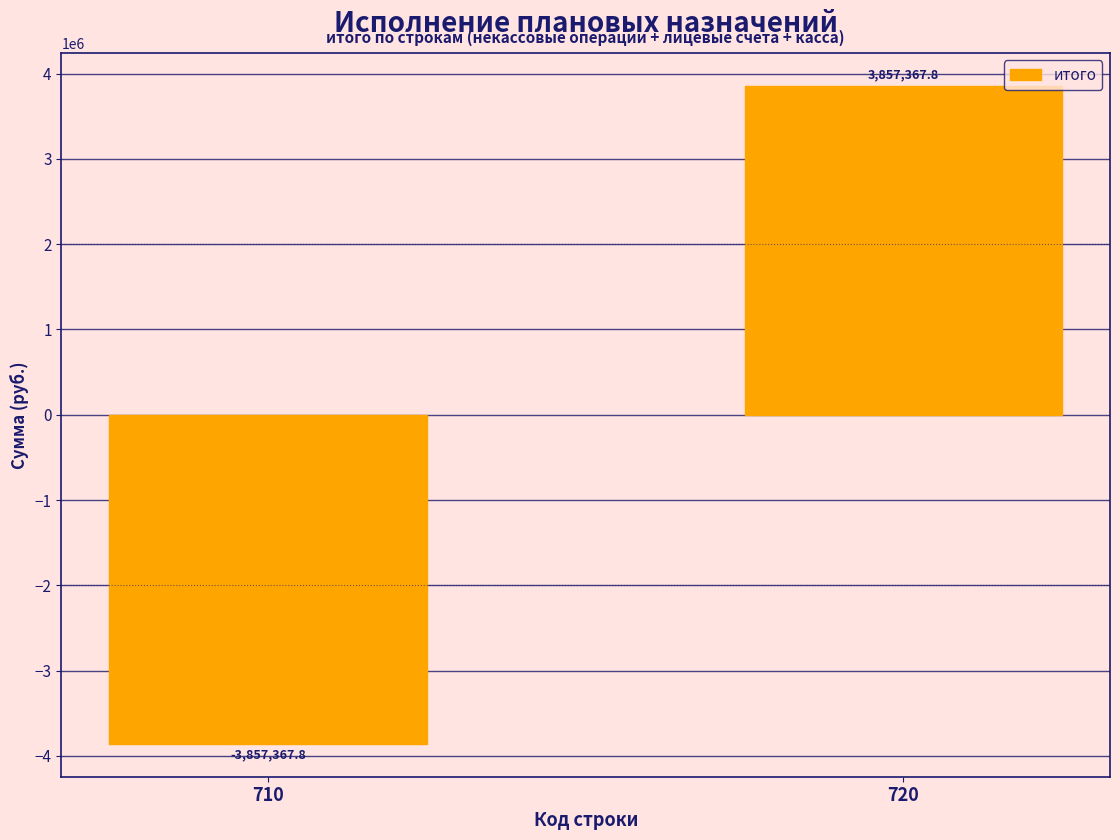

Reading left to right, transcribe all the data shown in this chart.

-3857367.8	3857367.8